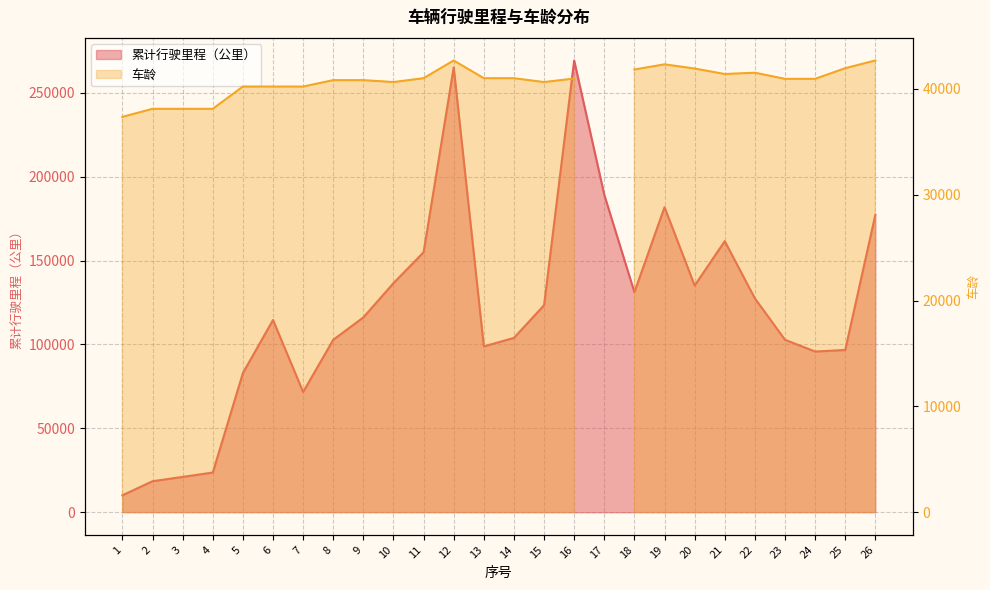

Which category has the highest value across all series?

16